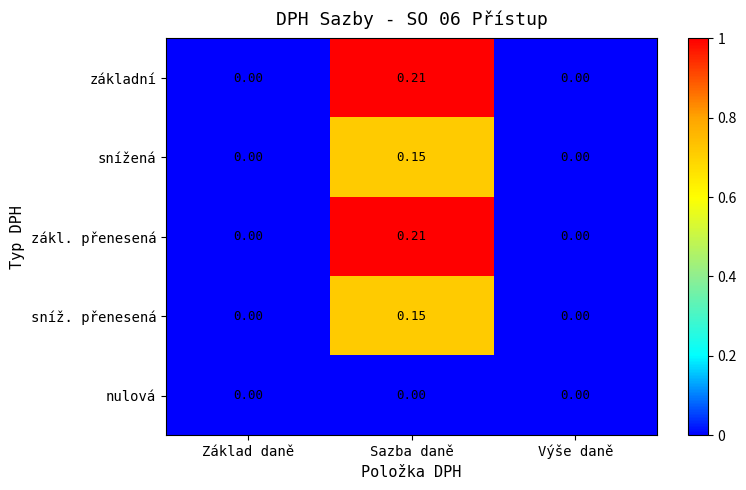

Which label corresponds to the largest value in the chart?

Sazba daně